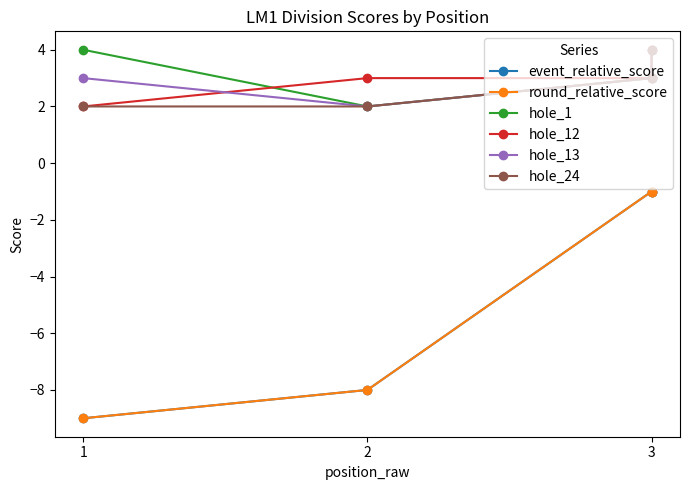

Count the number of data series in this chart.

6